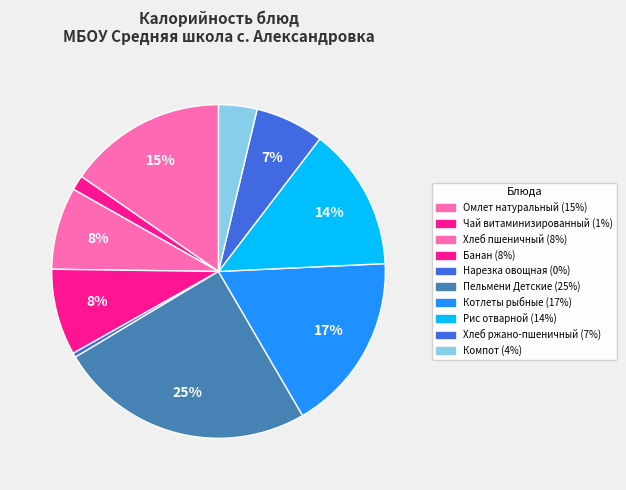

What percentage do Пельмени Детские and Рис отварной together represent?

38.7%